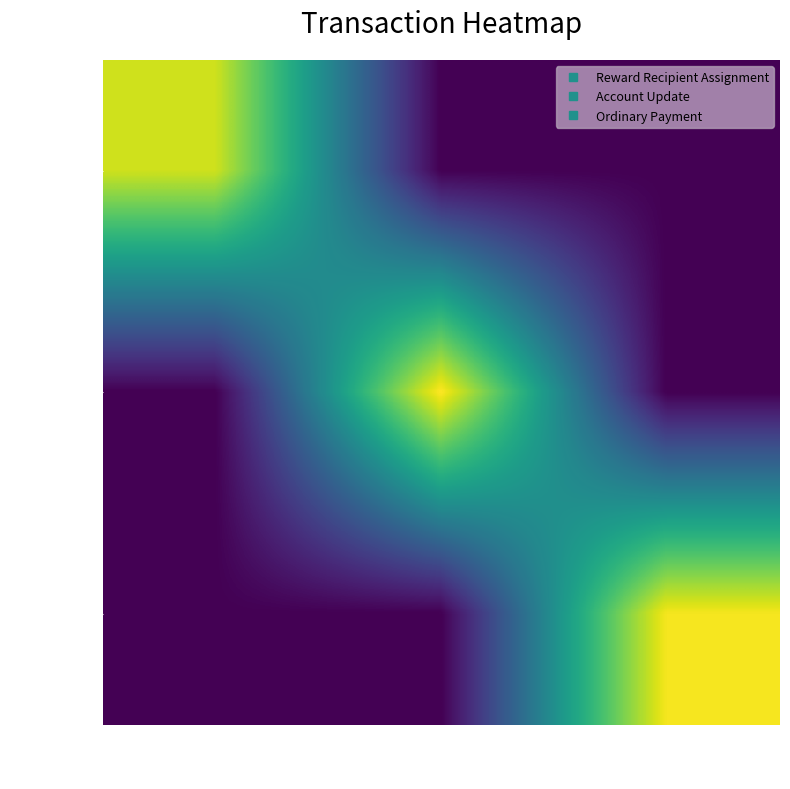

Count the number of data series in this chart.

3